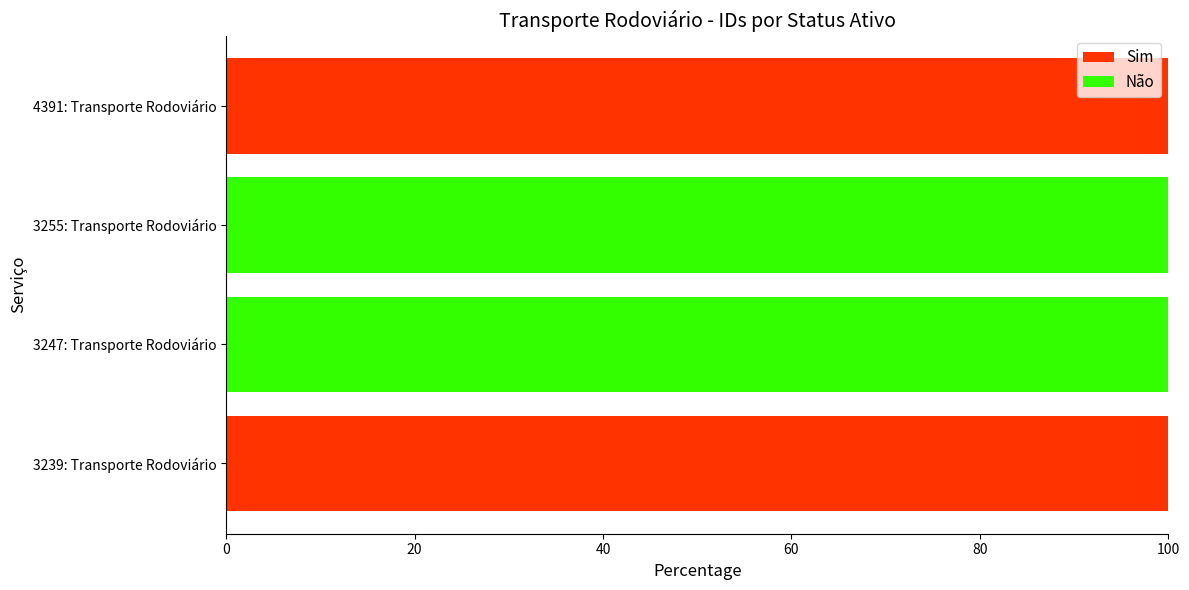

What is the total value across all series at 3239: Transporte Rodoviário?

100